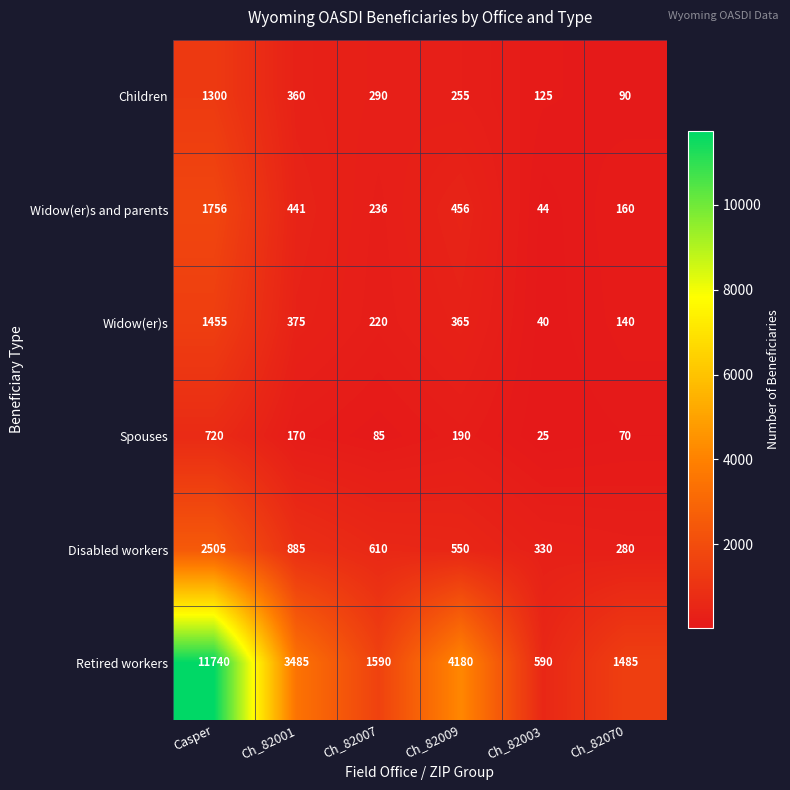

The Retired workers series shows 2019 at Ch_82070. True or false?

False